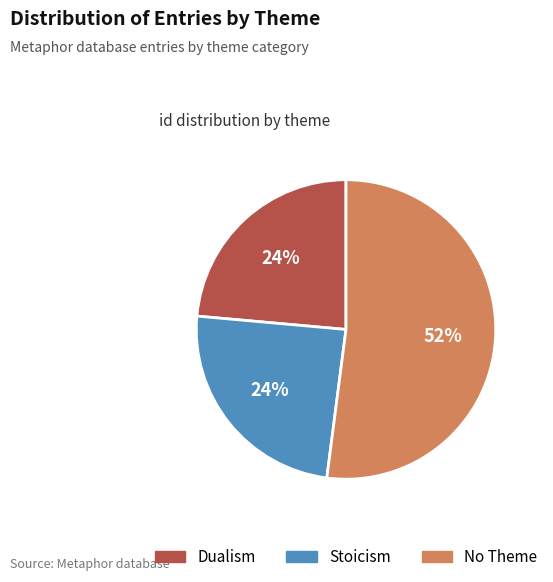

To the nearest percent, what portion does Stoicism represent?

24%